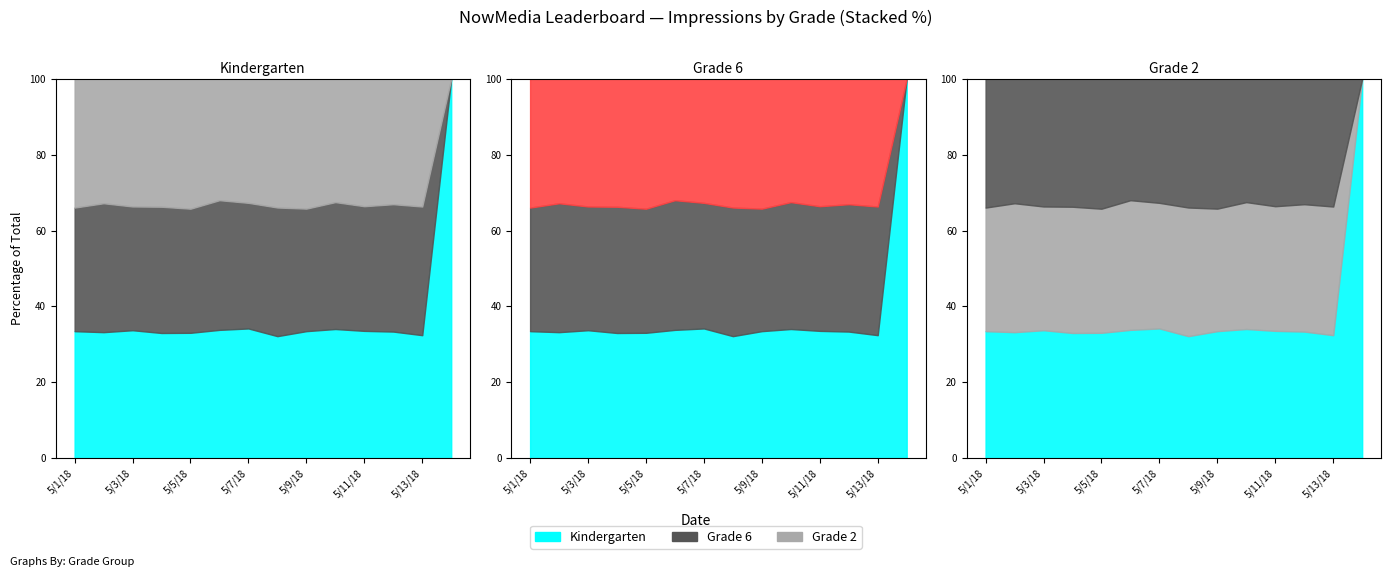

What is the average value of the Kindergarten series?

1223